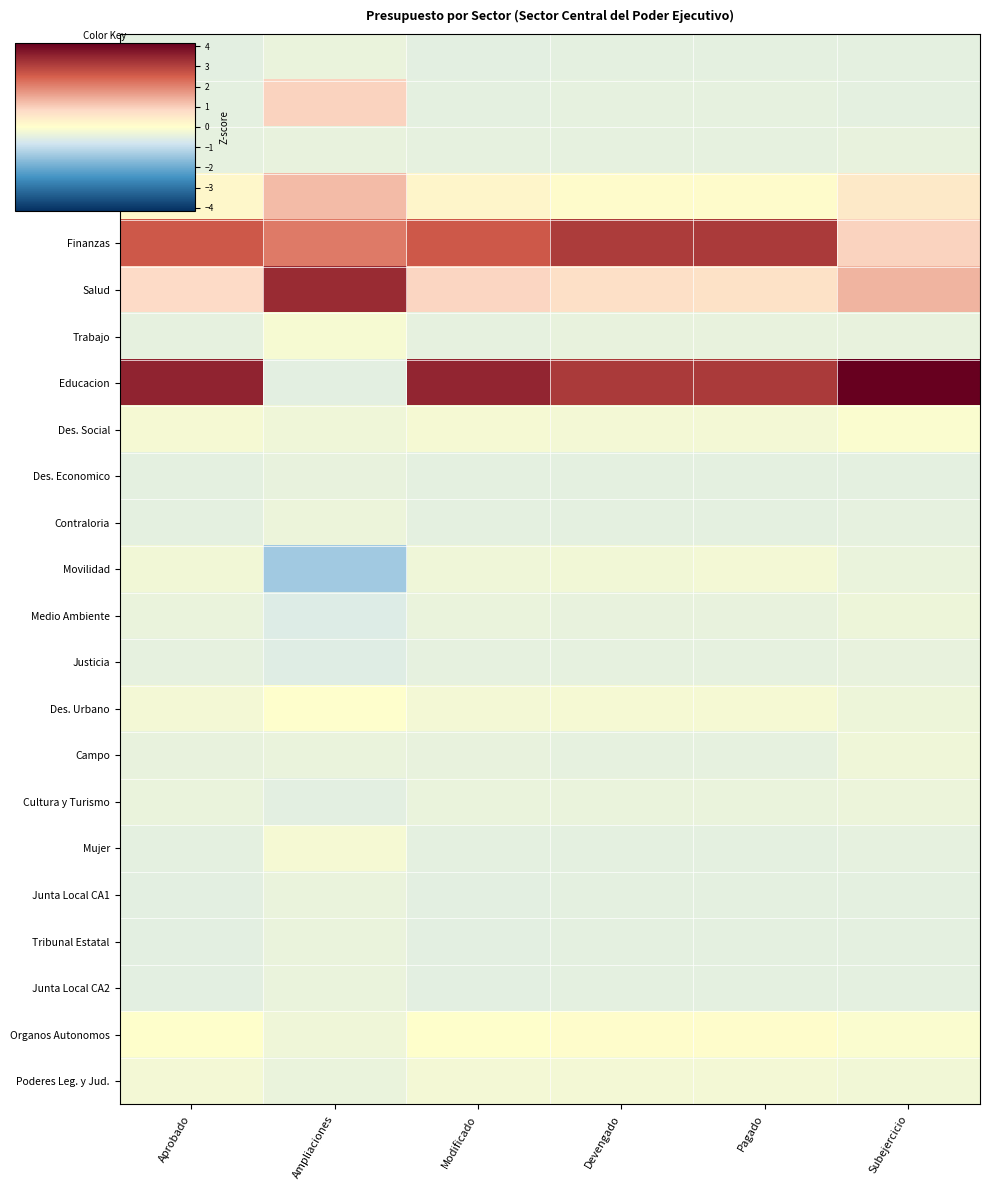

Which has a higher value, Aprobado or Subejercicio?

Subejercicio